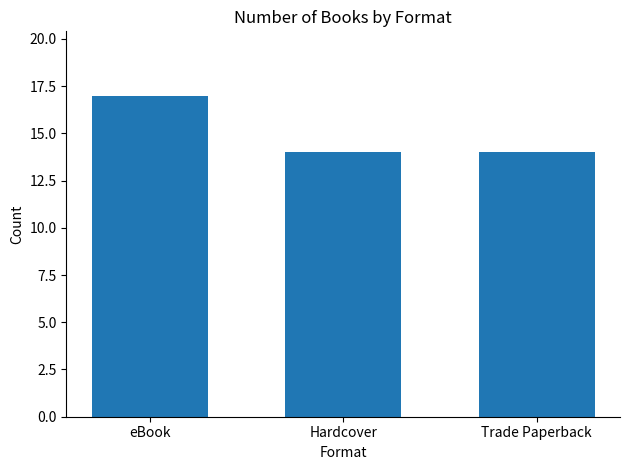

Approximately how many times larger is the value at Hardcover compared to eBook?

0.8